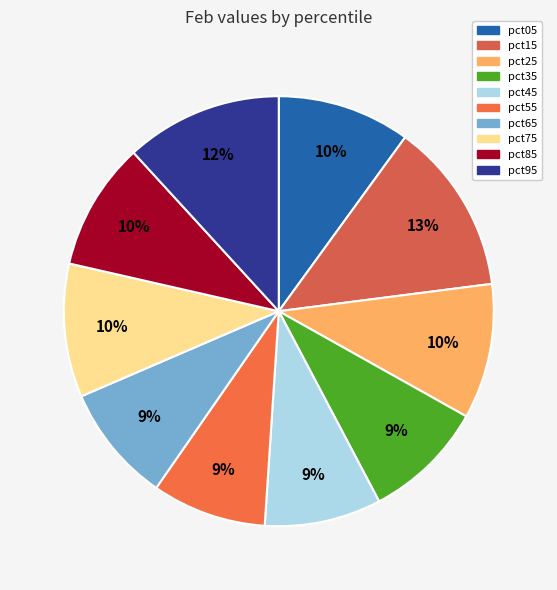

Count the number of slices in the pie.

10